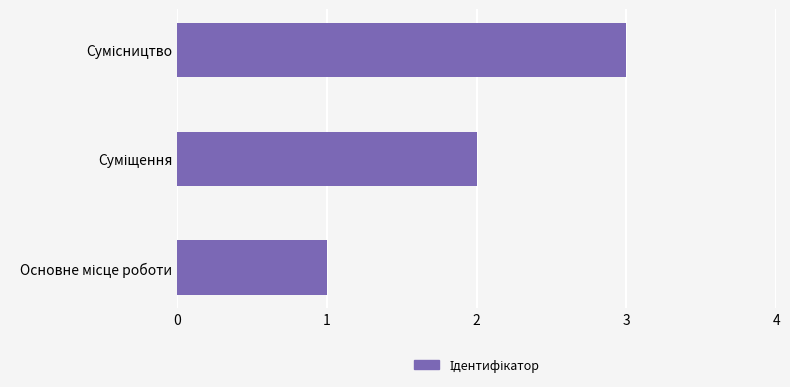

What is the maximum value shown in the chart?

3